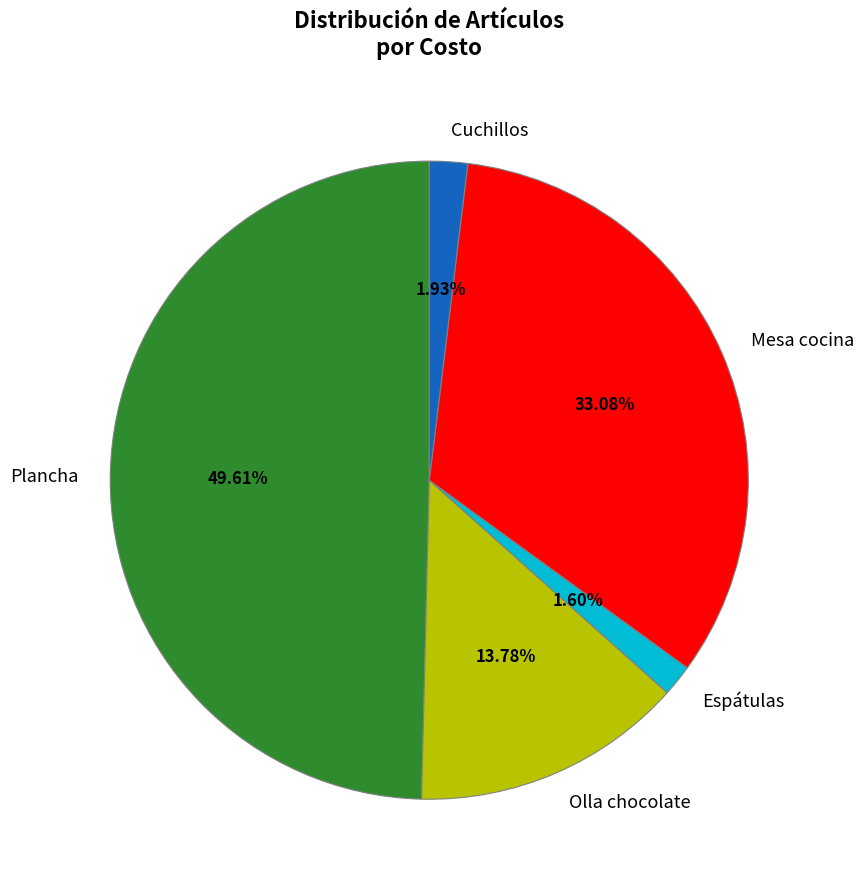

To the nearest percent, what is the difference between the Olla chocolate and Mesa cocina slice percentages?

19%